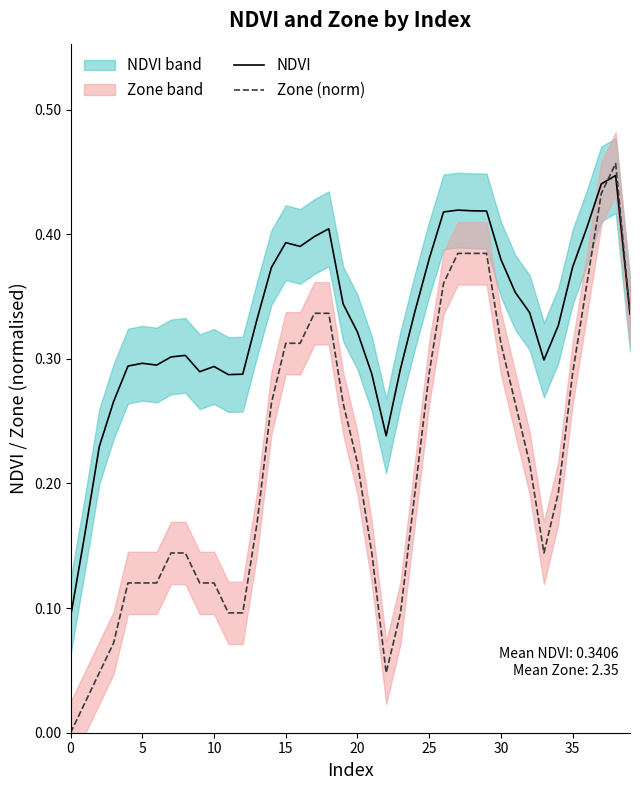

Reading left to right, transcribe all the data shown in this chart.

NDVI: 0.1	0.2	0.2	0.3	0.3	0.3	0.3	0.3	0.3	0.3	0.3	0.3	0.3	0.3	0.4	0.4	0.4	0.4	0.4	0.3	0.3	0.3	0.2	0.3	0.3	0.4	0.4	0.4	0.4	0.4	0.4	0.4	0.3	0.3	0.3	0.4	0.4	0.4	0.4	0.3
Zone (norm): 0.0	0.0	0.0	0.1	0.1	0.1	0.1	0.1	0.1	0.1	0.1	0.1	0.1	0.2	0.3	0.3	0.3	0.3	0.3	0.3	0.2	0.1	0.0	0.1	0.2	0.3	0.4	0.4	0.4	0.4	0.3	0.3	0.2	0.1	0.2	0.3	0.4	0.4	0.5	0.3